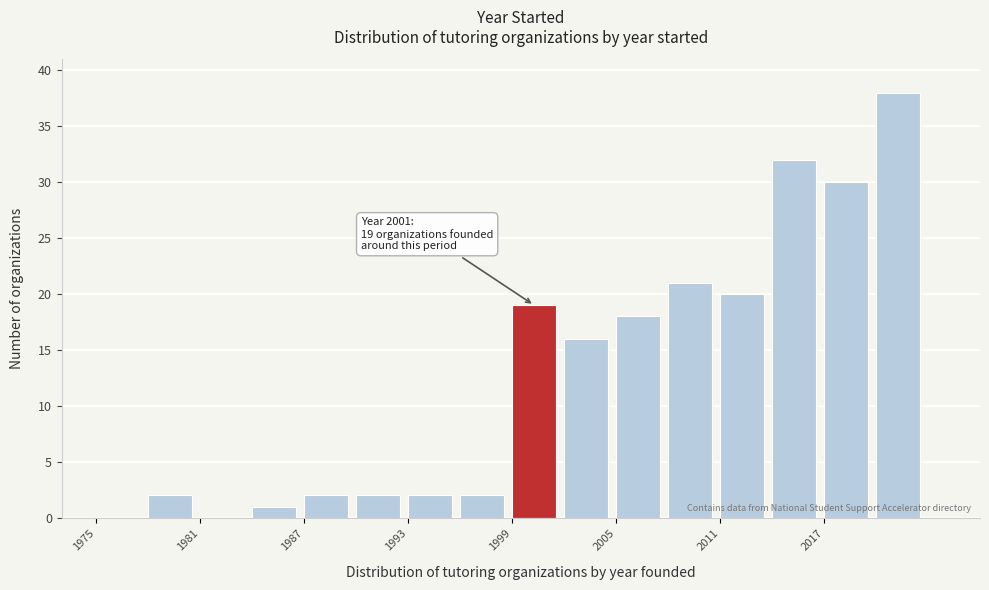

Read against the x-axis, roughly where is the centre of the tallest bar?

2021